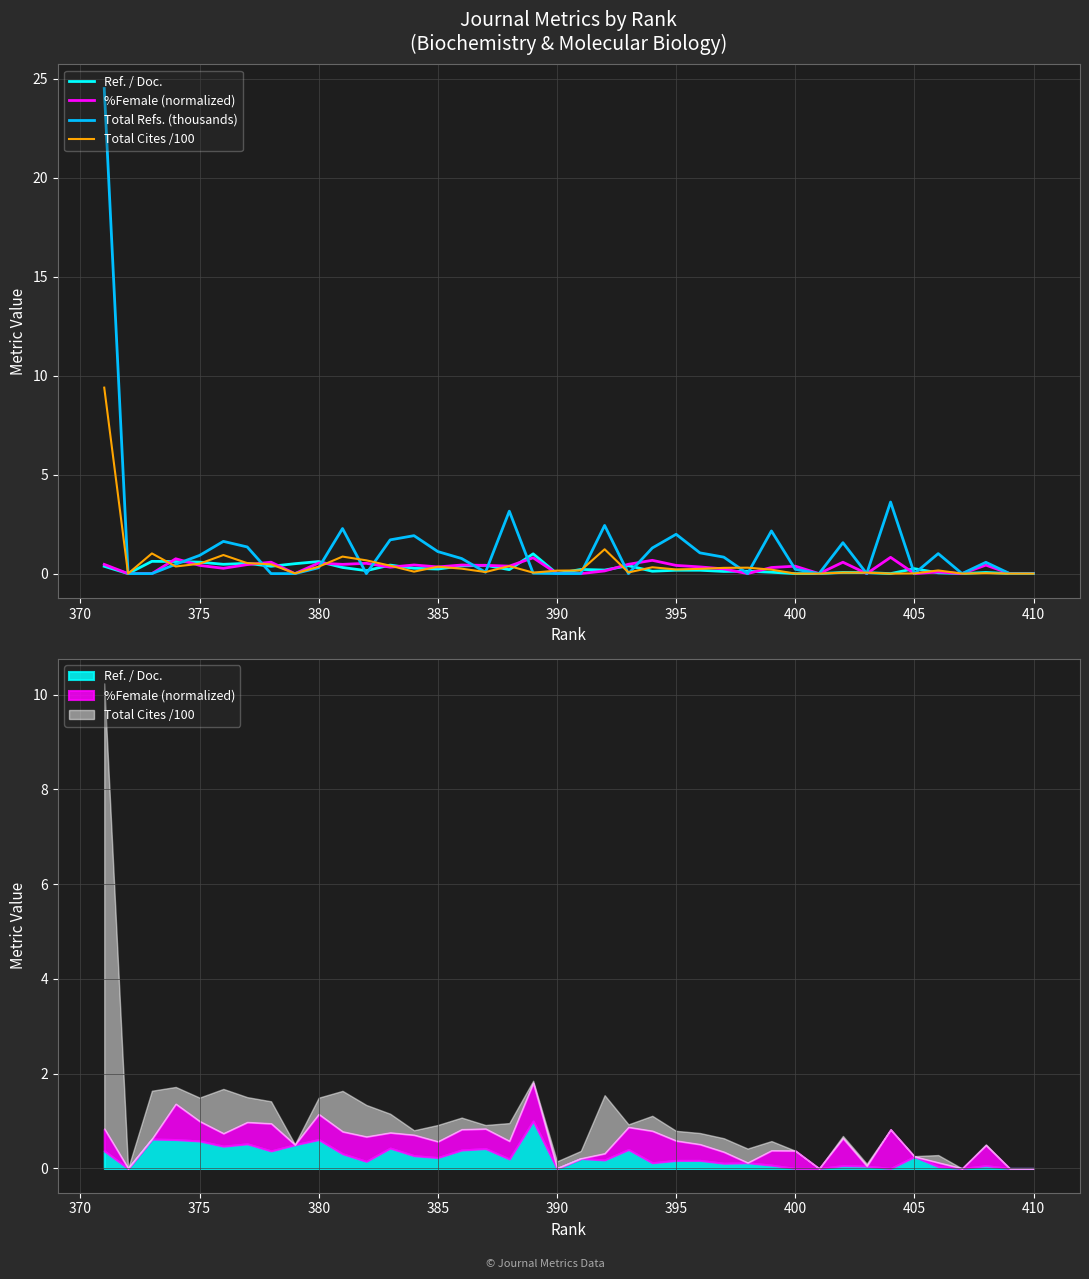

Which series has the largest total across all categories?

Total Refs. (thousands)